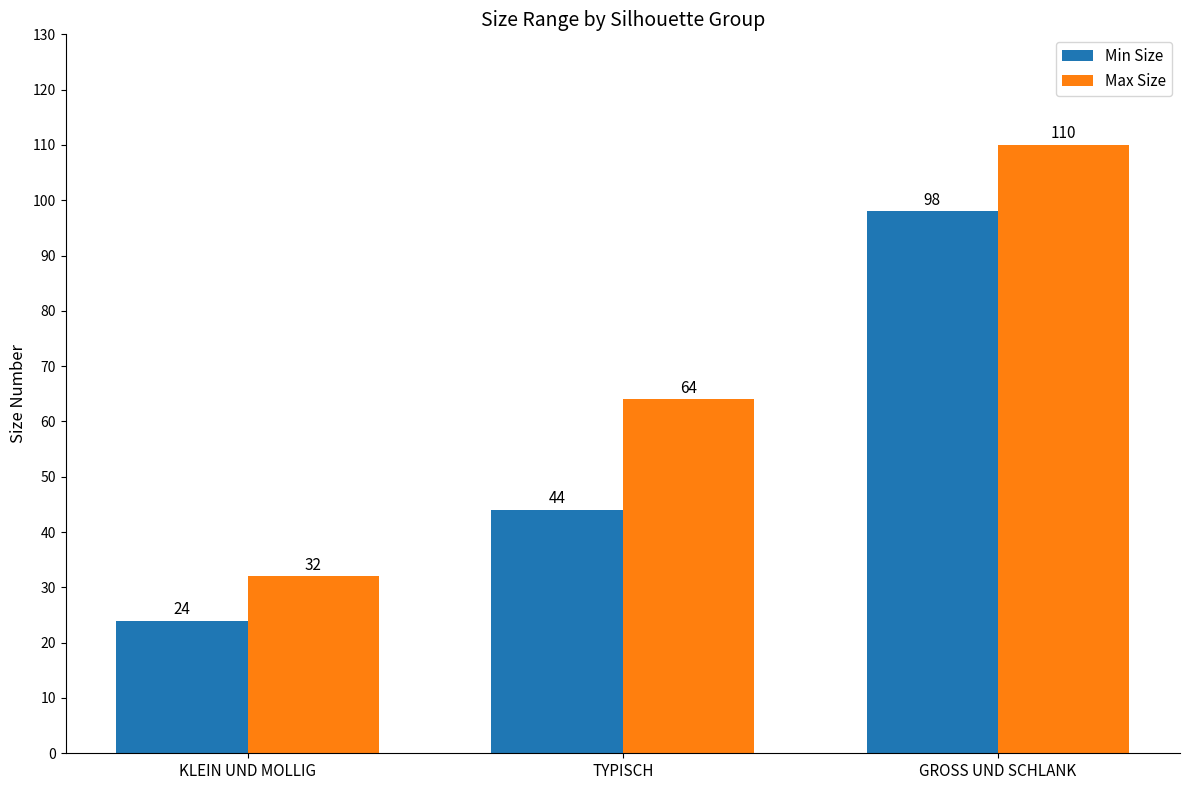

What is the difference between the maximum and minimum values in the Min Size series?

74